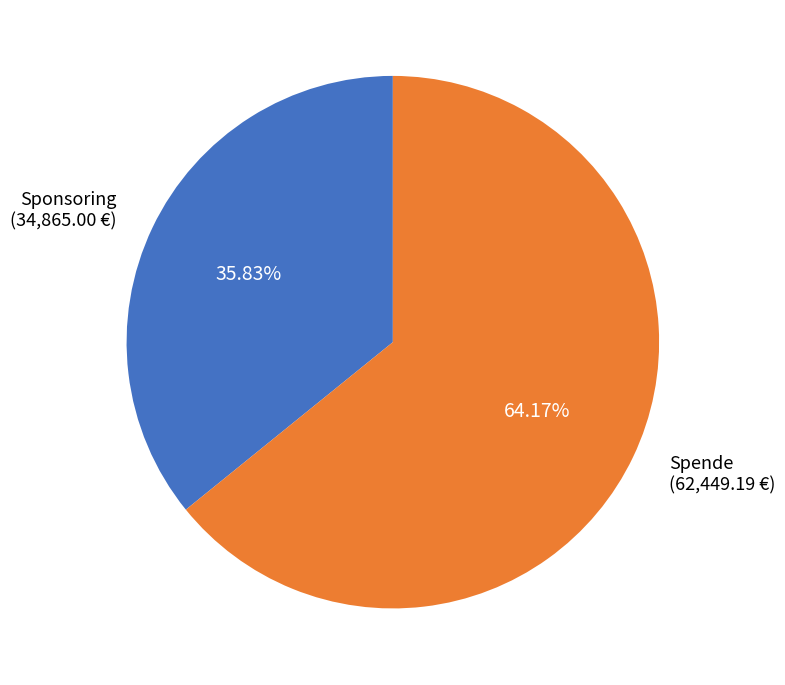

Does any single category account for the majority?

Yes